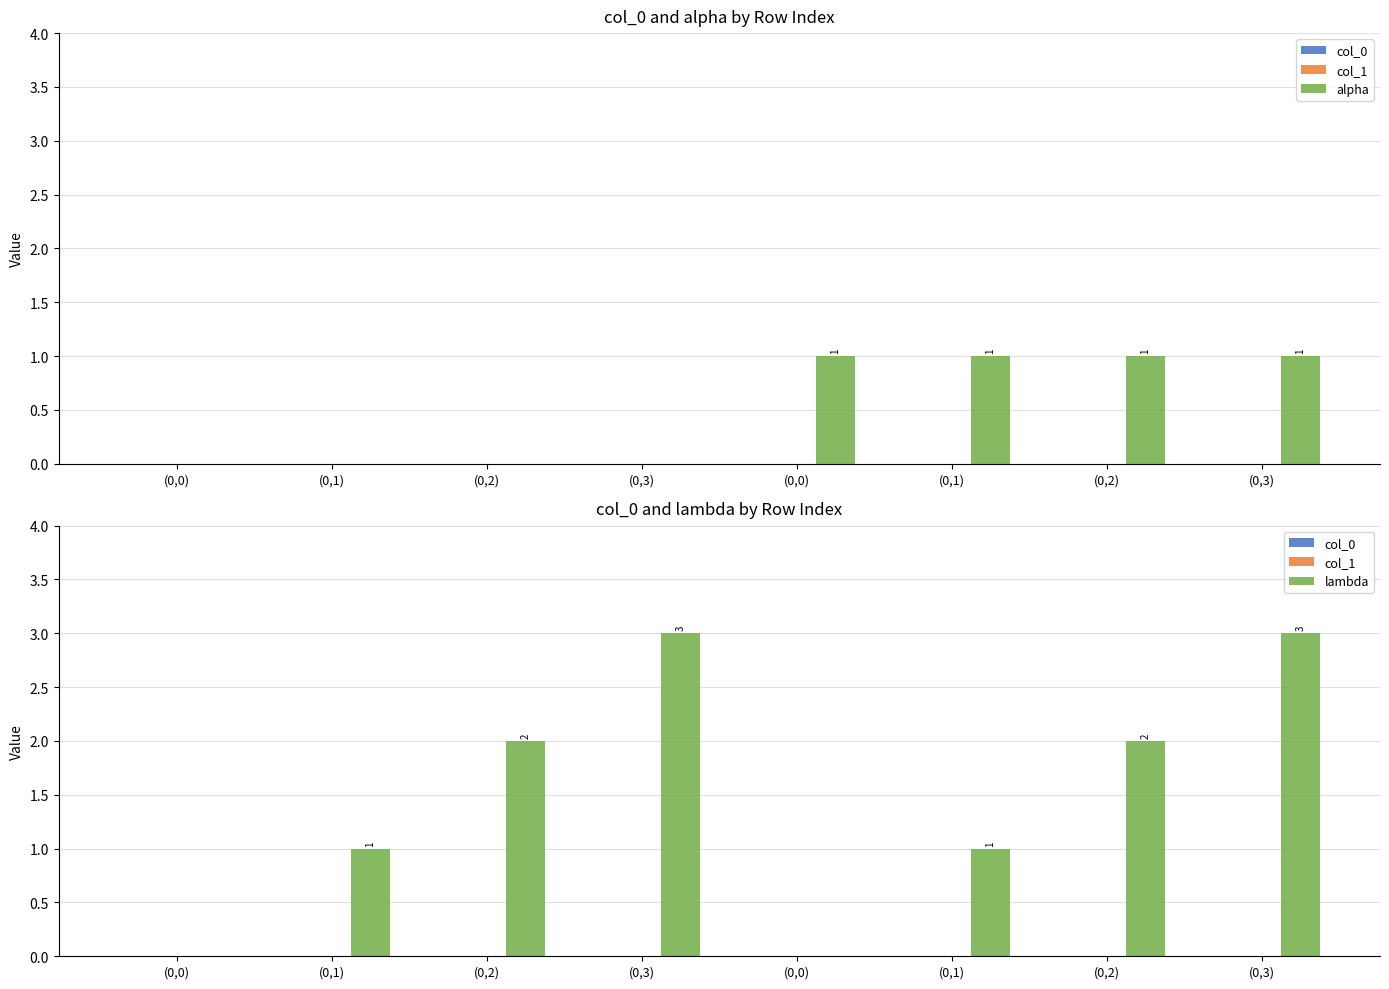

At which label does lambda reach its peak?

(0,3)